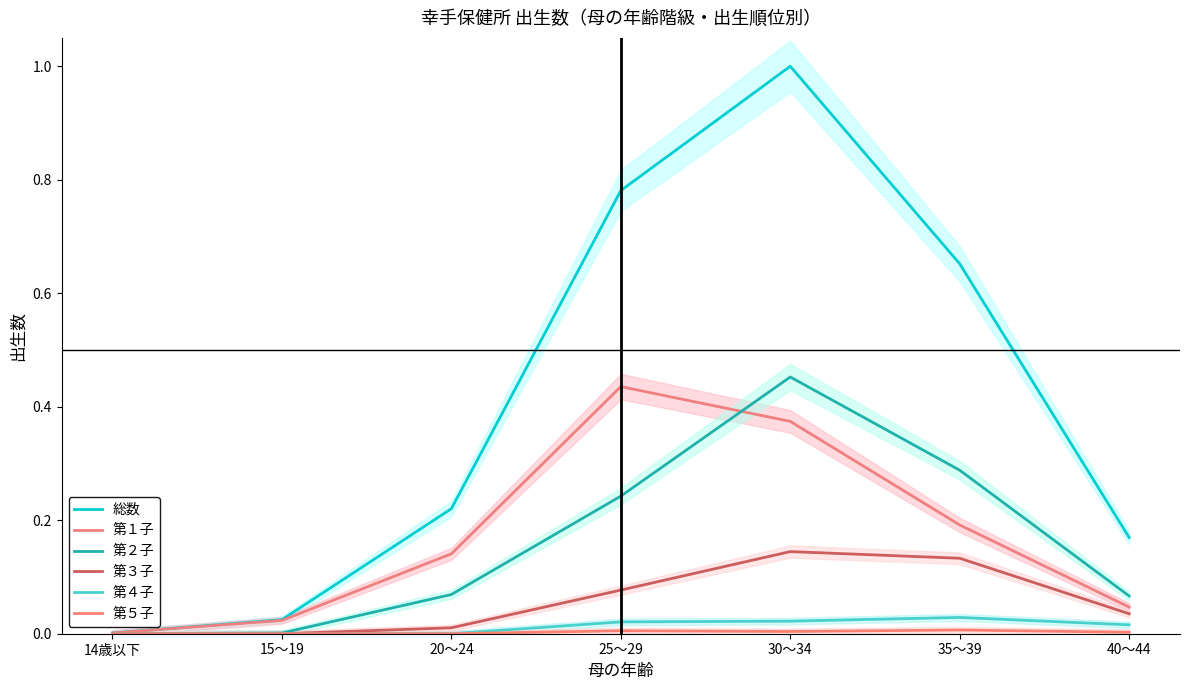

What is the total value across all series at 20～24?

0.4